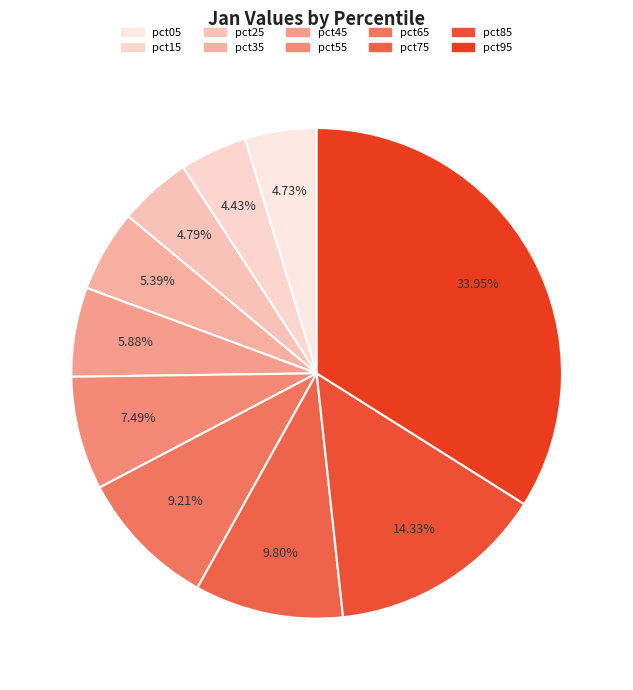

Is it true that pct85 is 14% of the pie?

True